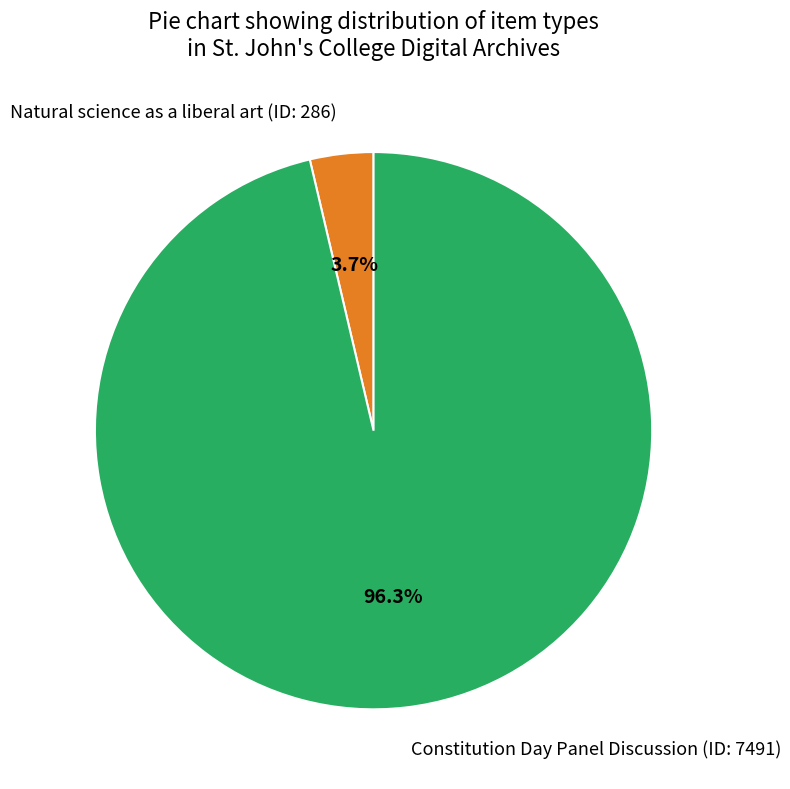

How much of the chart is everything except Constitution Day Panel Discussion (ID: 7491)?

3.7%